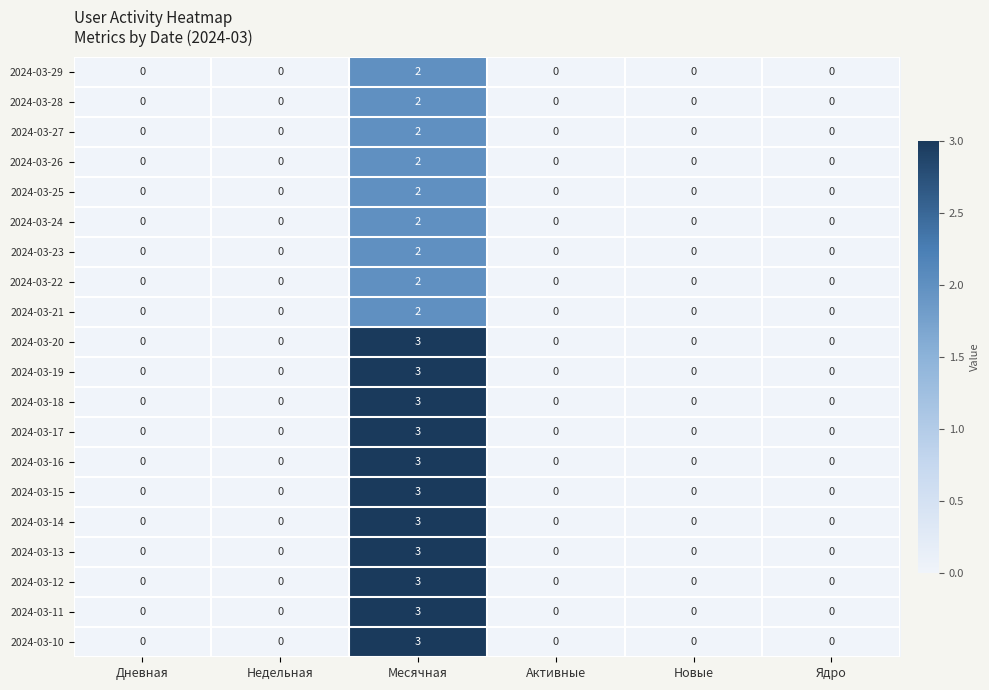

What is the greatest value displayed?

3